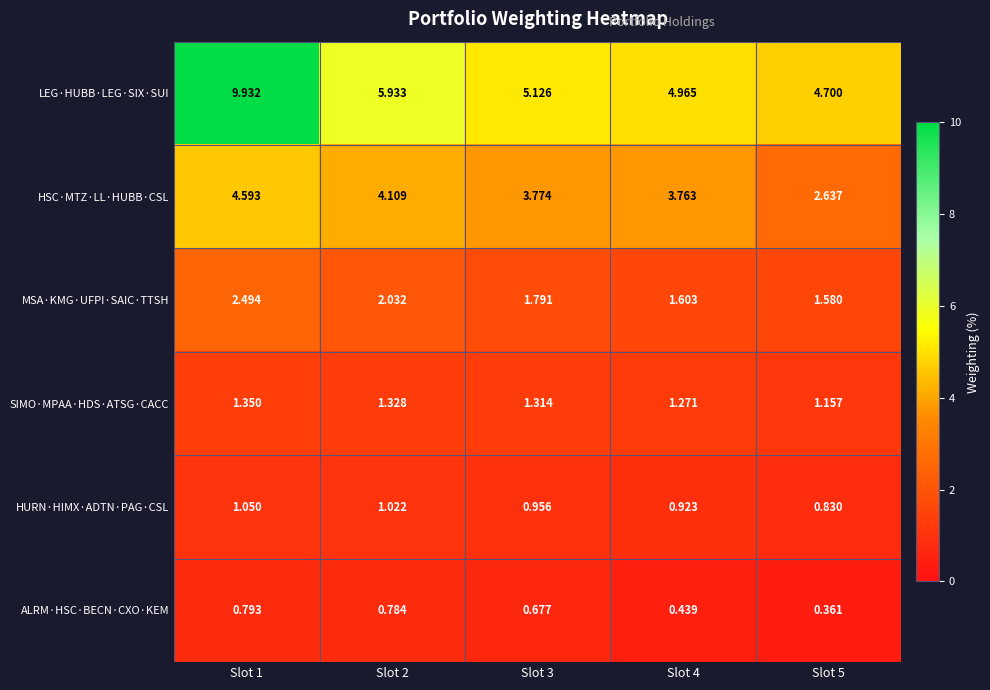

Rank the series at Slot 2 from lowest to highest value.

ALRM·HSC·BECN·CXO·KEM, HURN·HIMX·ADTN·PAG·CSL, SIMO·MPAA·HDS·ATSG·CACC, MSA·KMG·UFPI·SAIC·TTSH, HSC·MTZ·LL·HUBB·CSL, LEG·HUBB·LEG·SIX·SUI